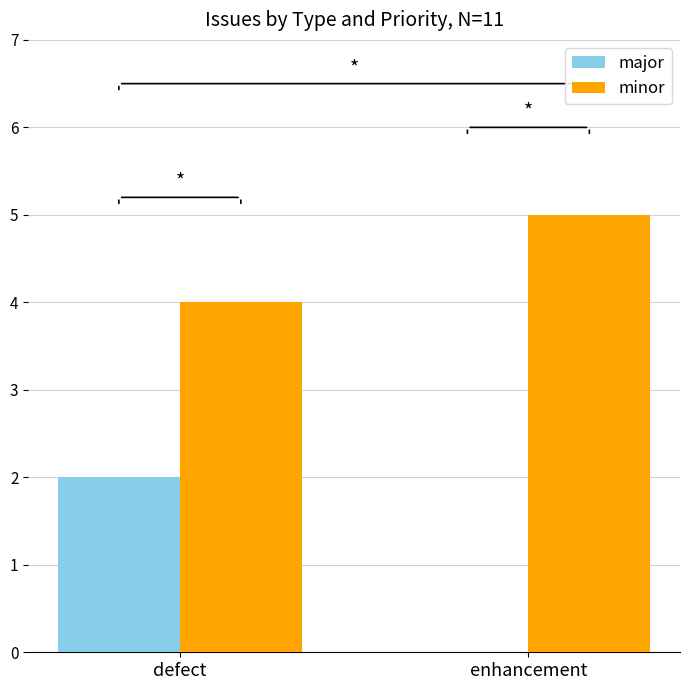

Reading left to right, extract all data points from this chart.

major: defect=2	enhancement=0
minor: defect=4	enhancement=5